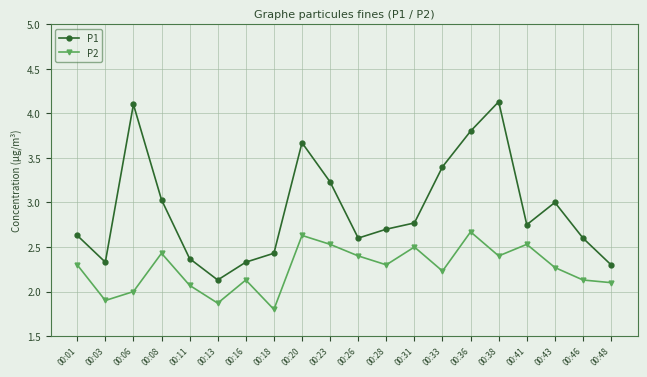

Does the chart display data point markers on the line(s)?

Yes